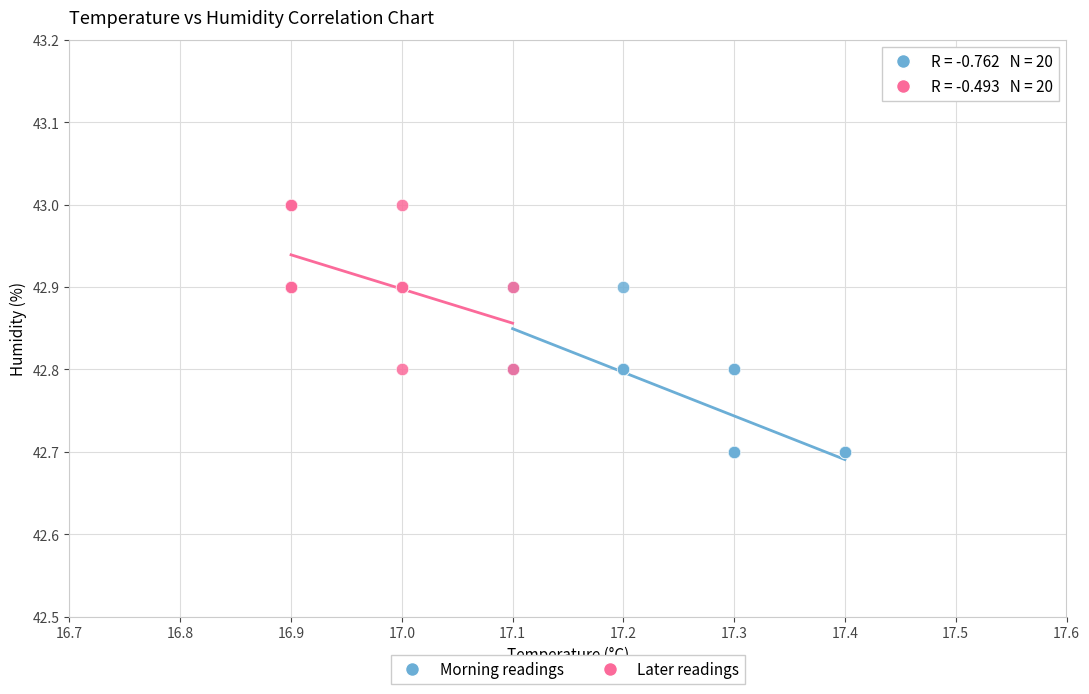

Which series contains the highest Y value?

Later readings